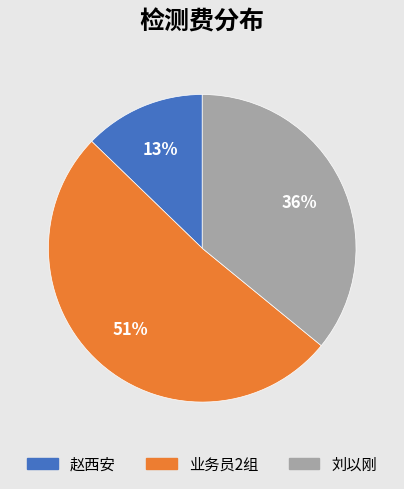

Is there any slice that represents more than half of the pie?

Yes